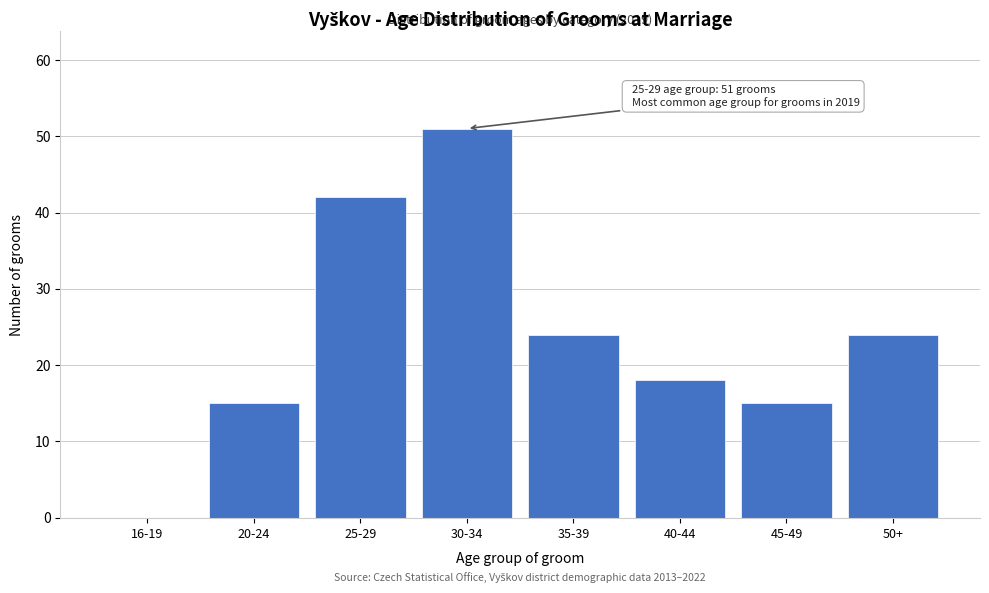

Reading left to right, extract all data points from this chart.

16-19=0	20-24=15	25-29=42	30-34=51	35-39=24	40-44=18	45-49=15	50+=24